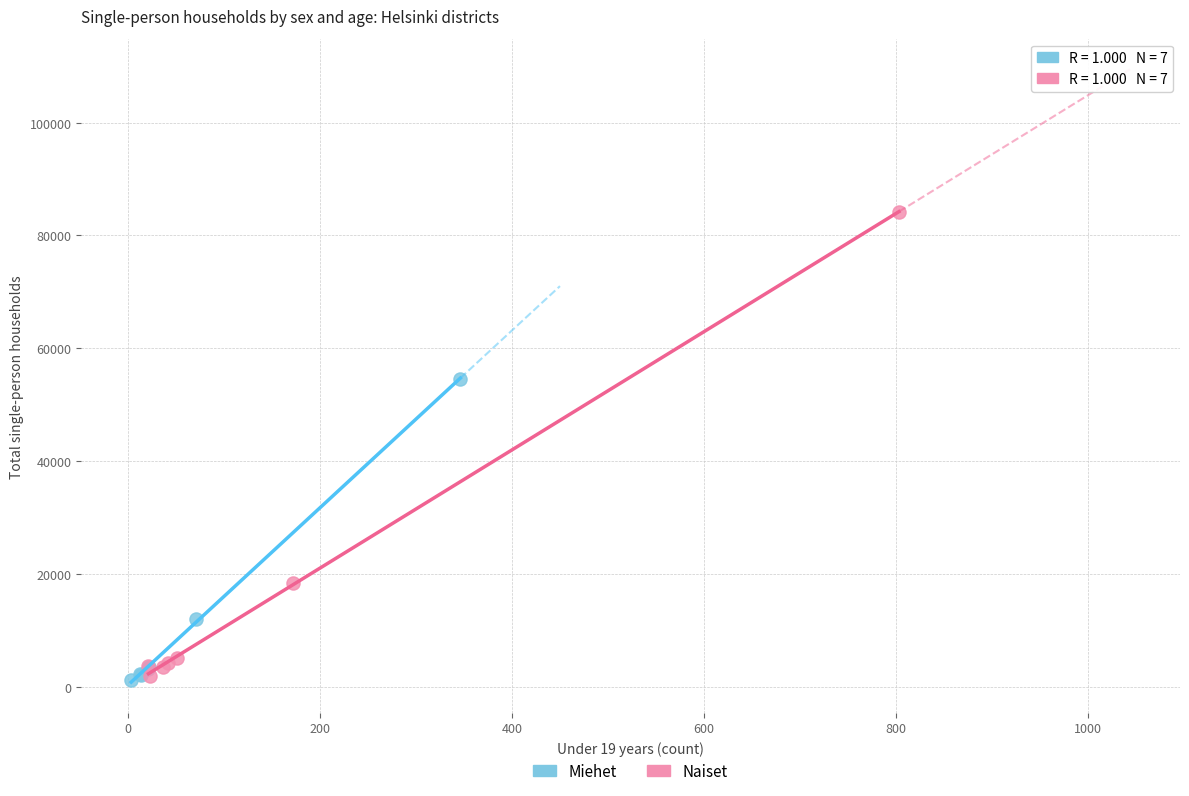

Which series has the largest Y range (max minus min)?

Naiset